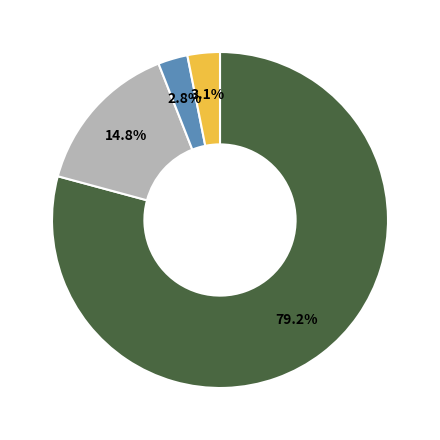

How many segments does this pie chart have?

4